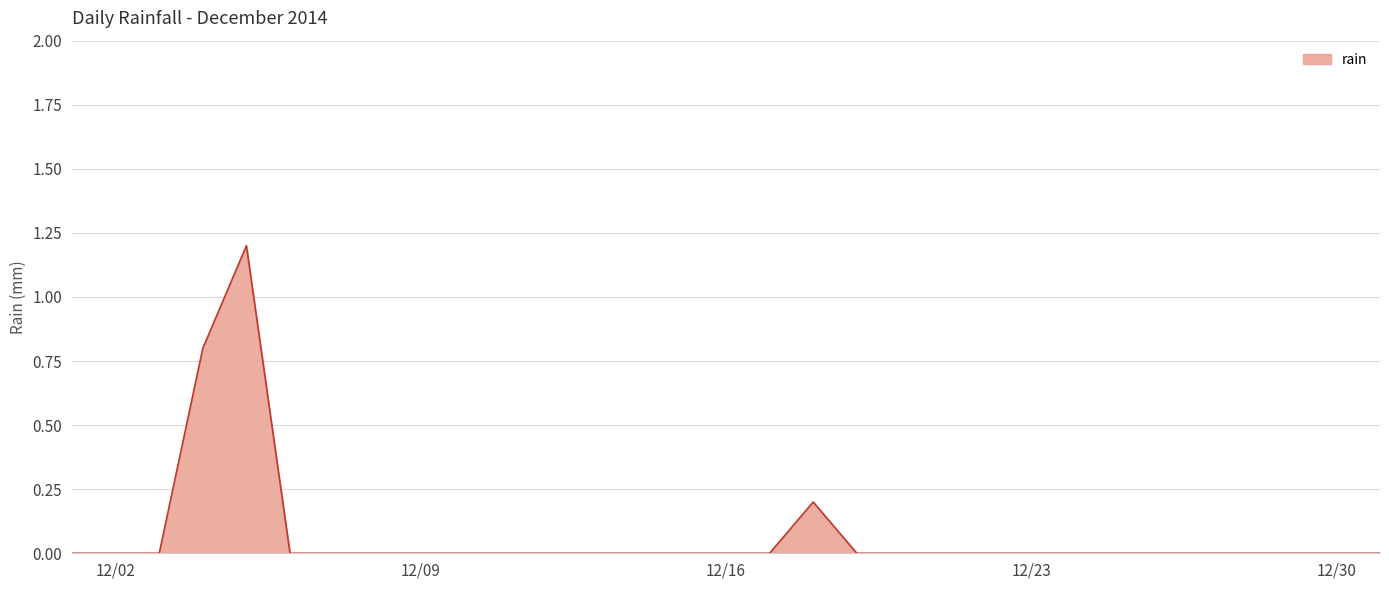

Does the chart have visible grid lines?

Yes